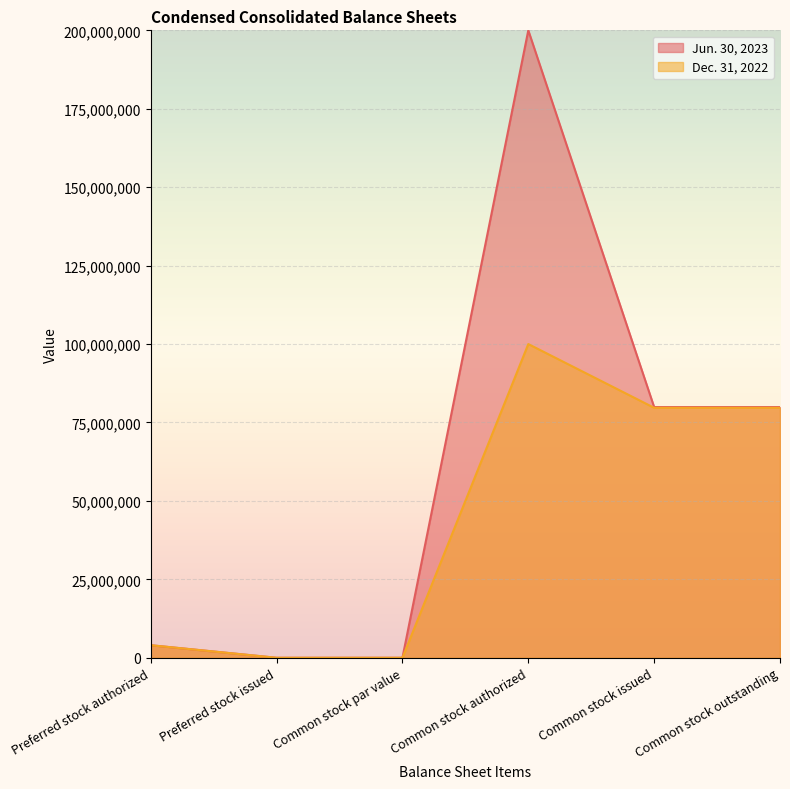

Between Common stock par value and Common stock issued, which is larger?

Common stock issued